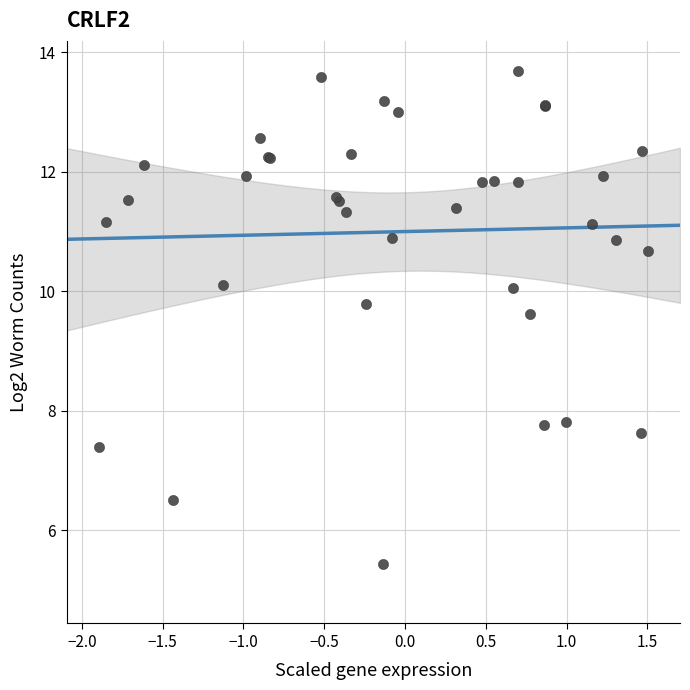

What Y value in the scatter plot is closest to 9?

9.6